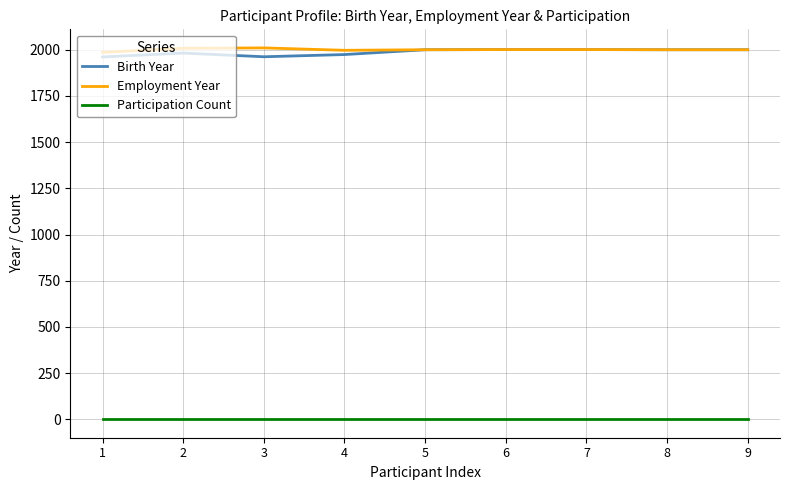

What is the highest value of the Birth Year series?

2001